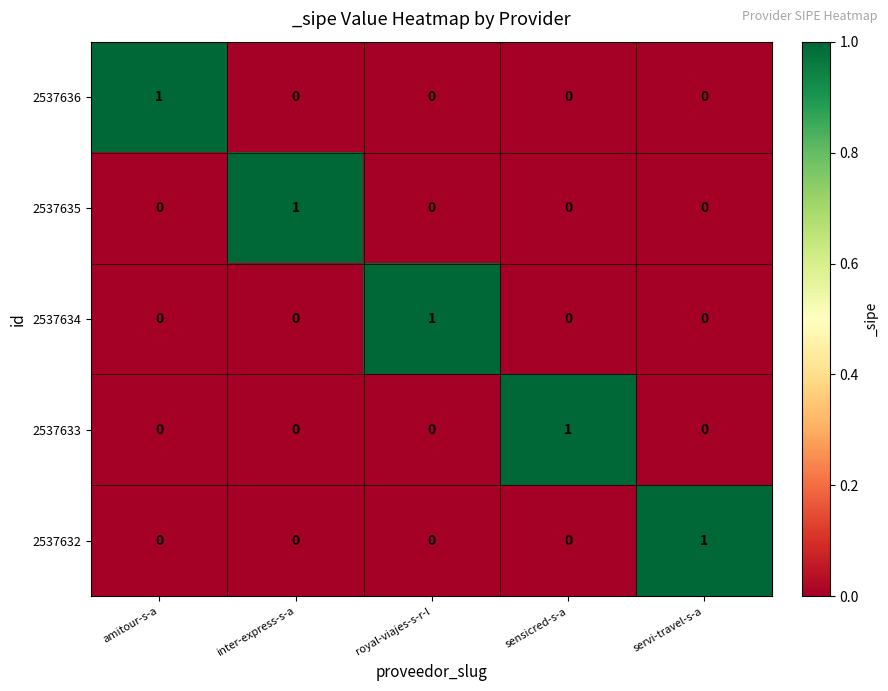

Is it true that 2537632 equals 0 at inter-express-s-a?

True